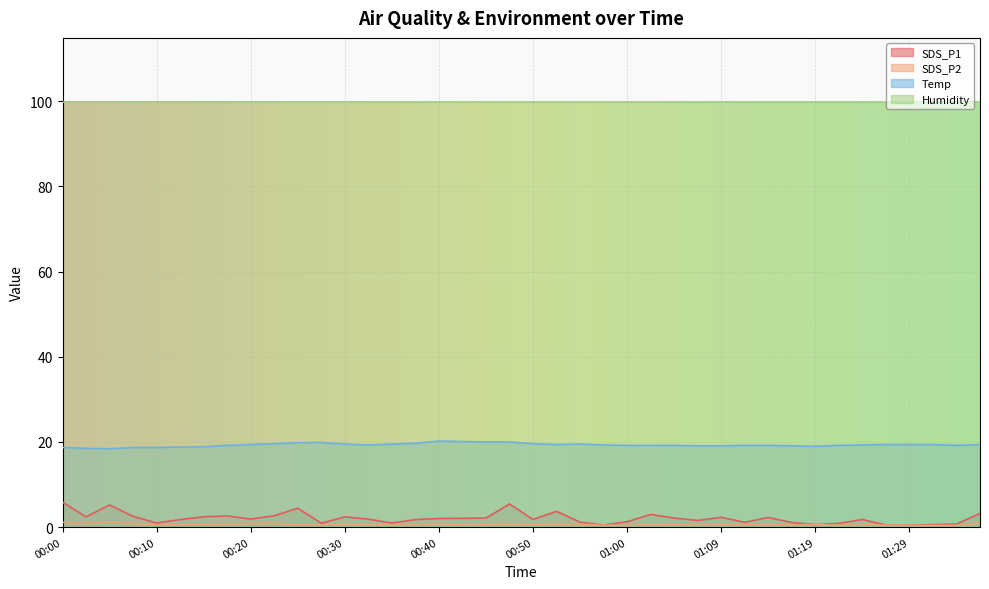

True or false: SDS_P2 and Temp intersect in this chart.

False